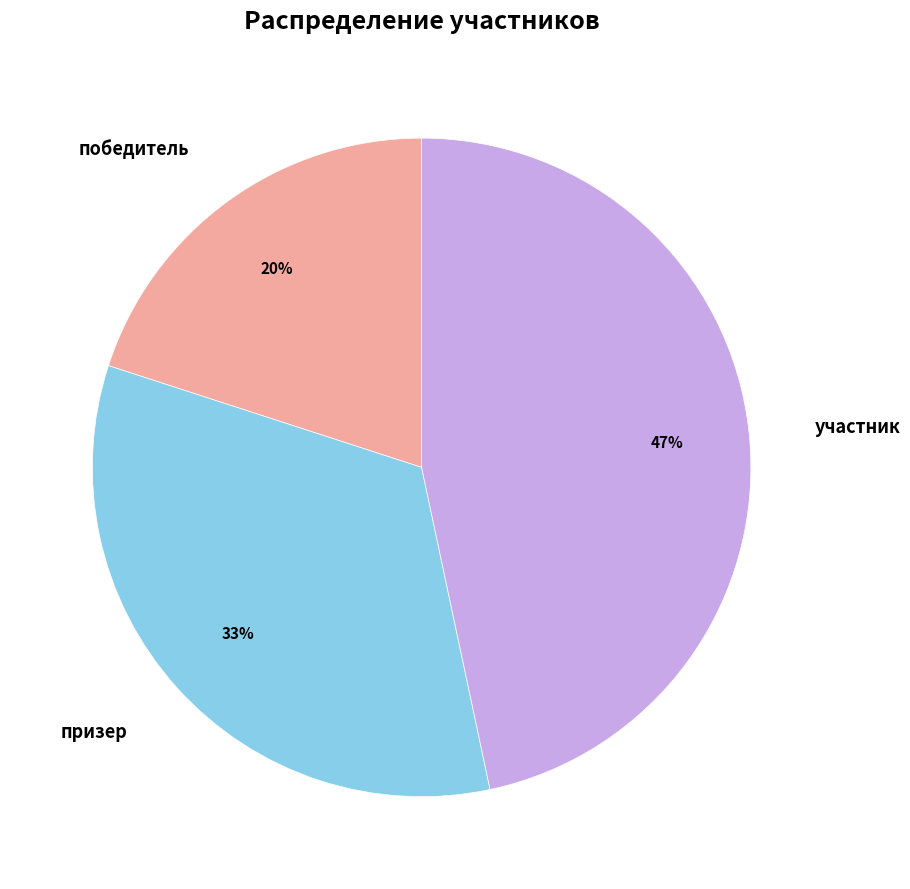

Between призер and победитель, which is larger?

призер